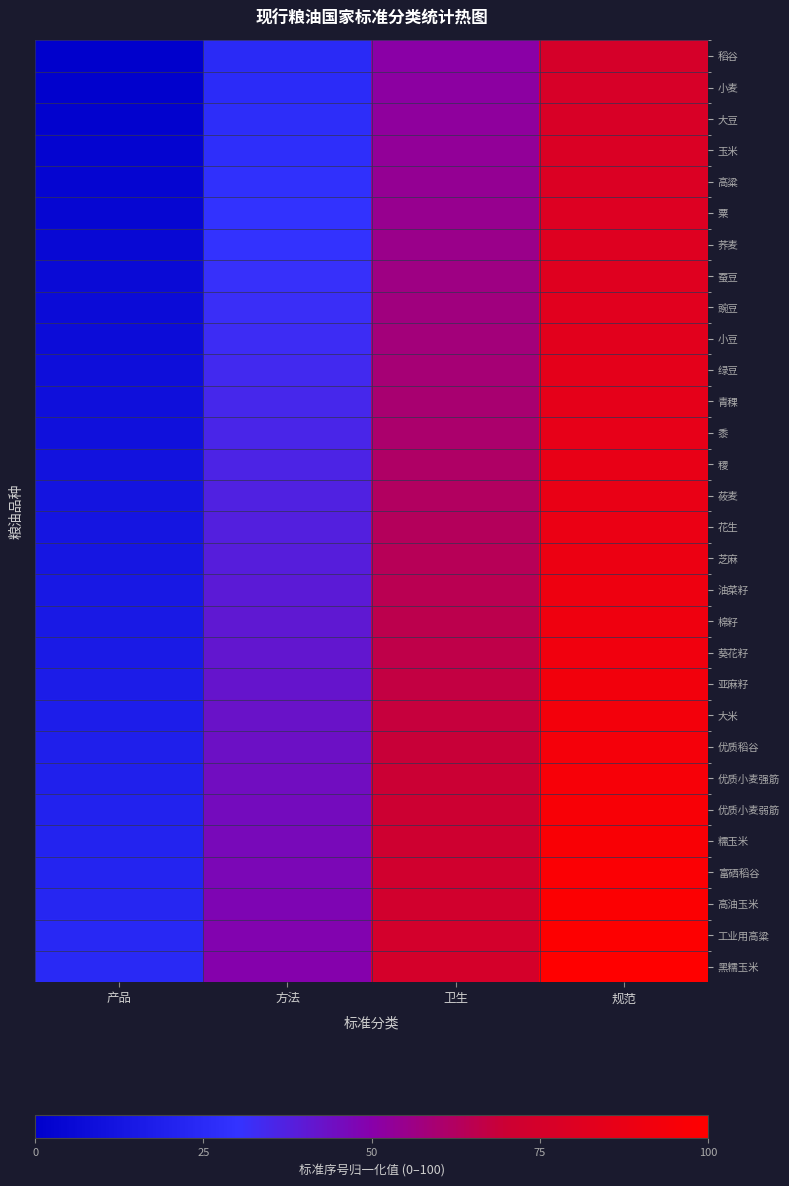

At 卫生, list the series in order from largest to smallest.

黑糯玉米, 工业用高粱, 高油玉米, 富硒稻谷, 糯玉米, 优质小麦弱筋, 优质小麦强筋, 优质稻谷, 大米, 亚麻籽, 葵花籽, 棉籽, 油菜籽, 芝麻, 花生, 莜麦, 稷, 黍, 青稞, 绿豆, 小豆, 豌豆, 蚕豆, 荞麦, 粟, 高粱, 玉米, 大豆, 小麦, 稻谷